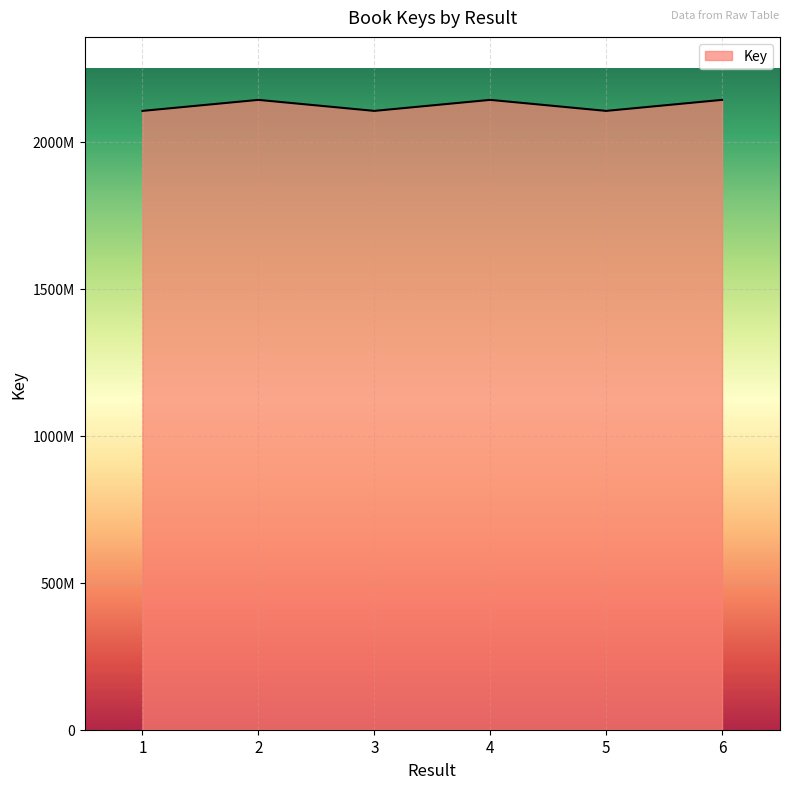

Does the chart display data point markers on the line(s)?

No